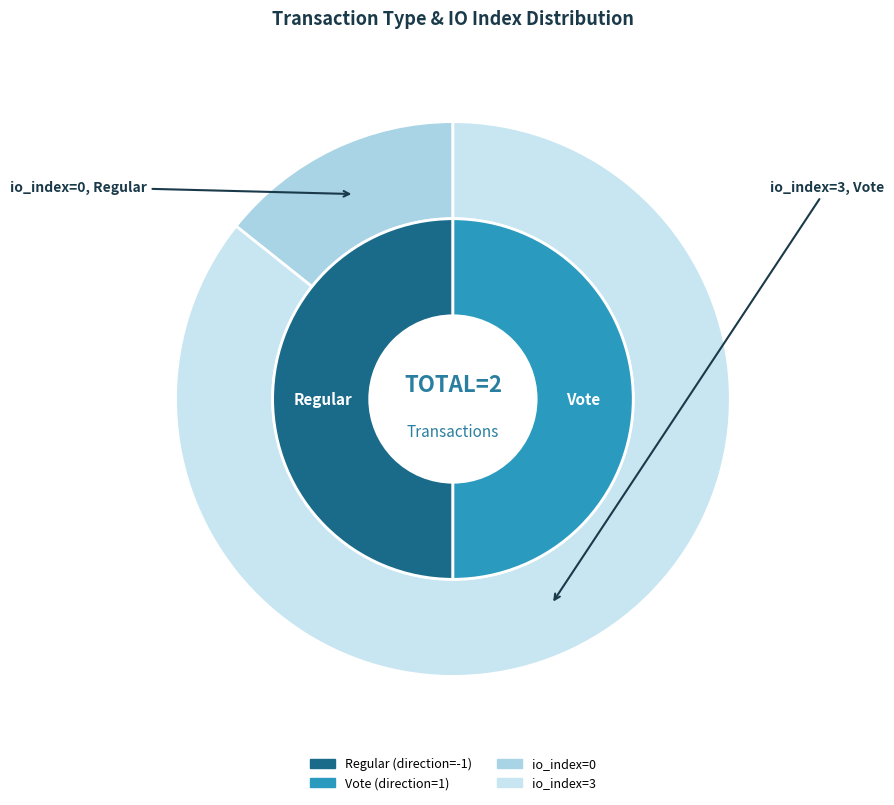

Do Regular and Vote together represent more than half of the pie?

Yes